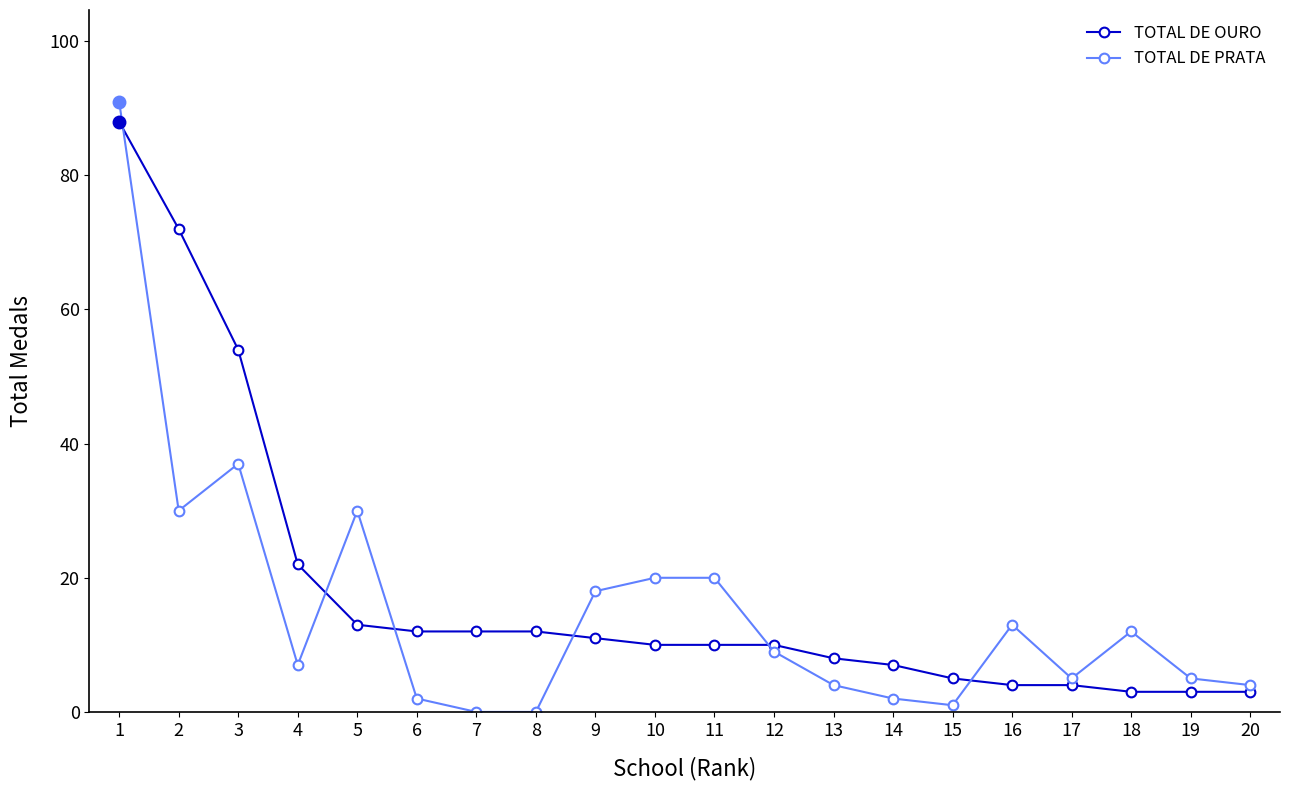

Which series has the largest range (max minus min)?

TOTAL DE PRATA